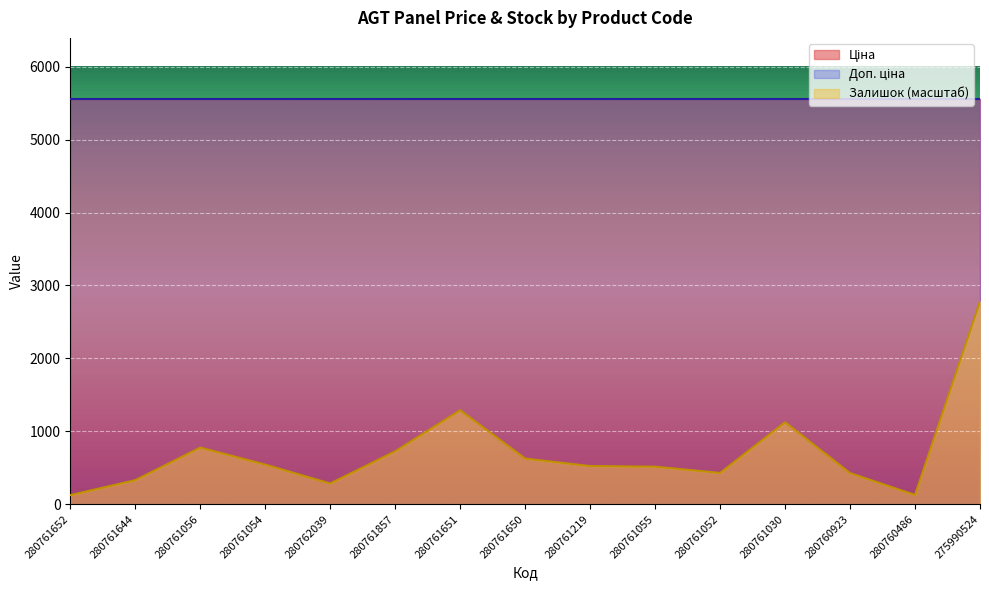

Reading right to left, list all the values displayed in this chart.

Ціна: 275990524=5560.3	280760486=5560.3	280760923=5560.3	280761030=5560.3	280761052=5560.3	280761055=5560.3	280761219=5560.3	280761650=5560.3	280761651=5560.3	280761857=5560.3	280762039=5560.3	280761054=5560.3	280761056=5560.3	280761644=5560.3	280761652=5560.3
Доп. ціна: 275990524=5560.3	280760486=5560.3	280760923=5560.3	280761030=5560.3	280761052=5560.3	280761055=5560.3	280761219=5560.3	280761650=5560.3	280761651=5560.3	280761857=5560.3	280762039=5560.3	280761054=5560.3	280761056=5560.3	280761644=5560.3	280761652=5560.3
Залишок: 275990524=977.0	280760486=45.0	280760923=150.0	280761030=395.0	280761052=151.0	280761055=181.0	280761219=184.0	280761650=220.0	280761651=453.0	280761857=255.0	280762039=100.0	280761054=191.0	280761056=273.0	280761644=116.0	280761652=44.0